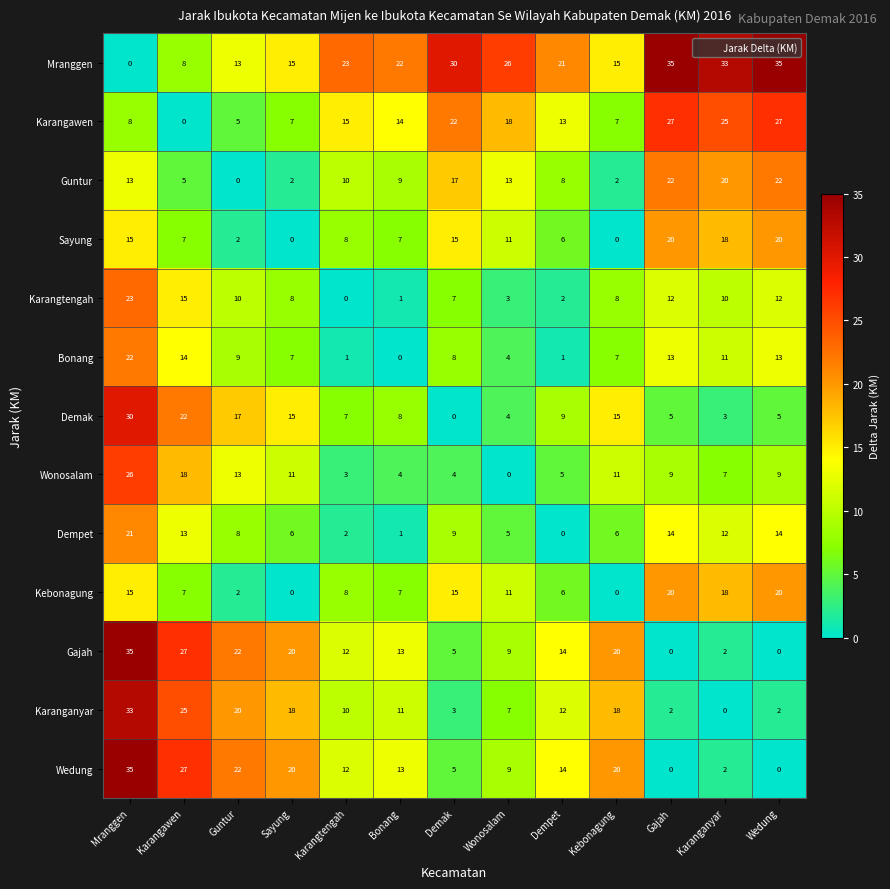

At which category is the sum across all series the highest?

Mranggen